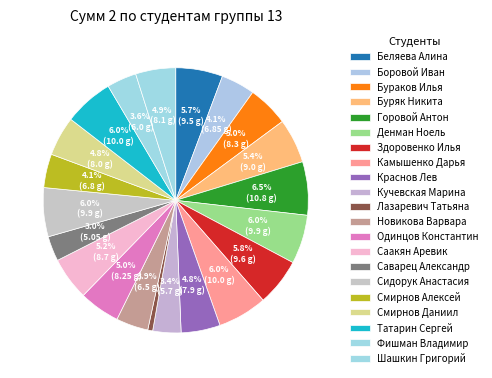

Is there a majority slice in this chart?

No